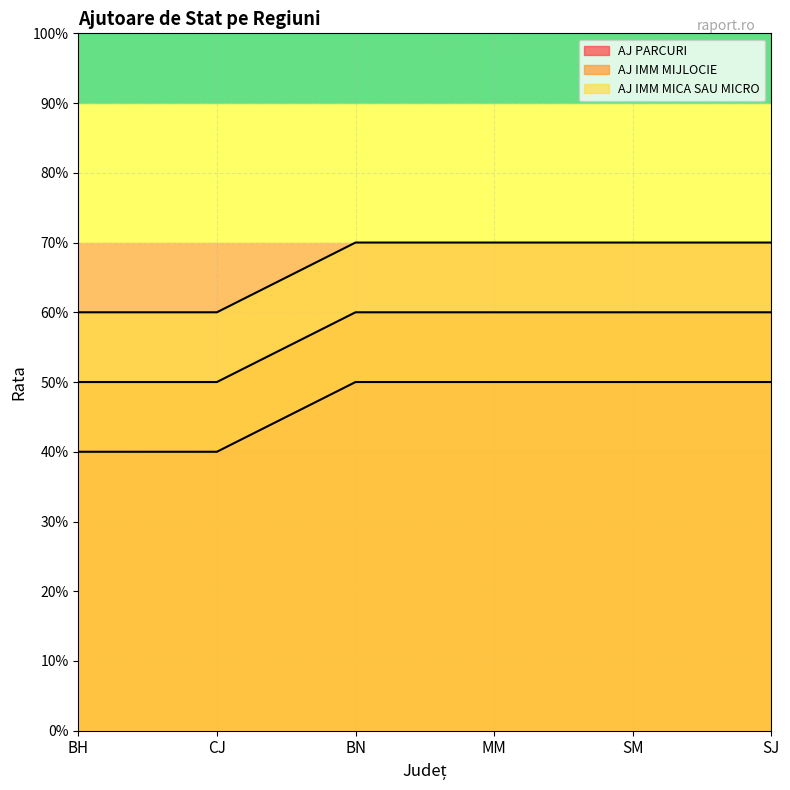

Reading left to right, what are all the values shown in this chart?

AJ PARCURI: BH=0.4	CJ=0.4	BN=0.5	MM=0.5	SM=0.5	SJ=0.5
AJ IMM MIJLOCIE: BH=0.5	CJ=0.5	BN=0.6	MM=0.6	SM=0.6	SJ=0.6
AJ IMM MICA SAU MICRO: BH=0.6	CJ=0.6	BN=0.7	MM=0.7	SM=0.7	SJ=0.7